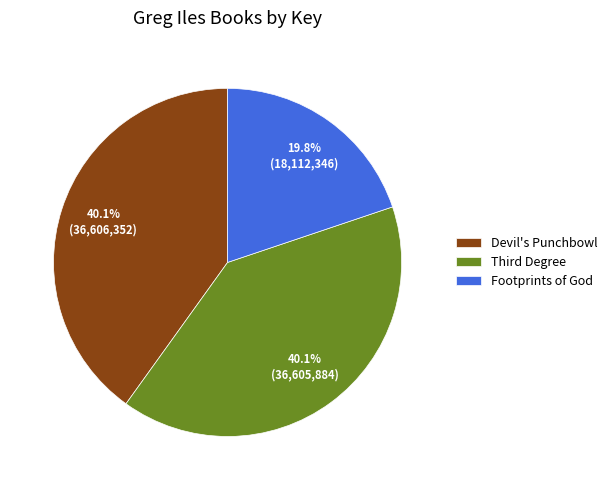

The Footprints of God slice represents 7% of the pie. True or false?

False